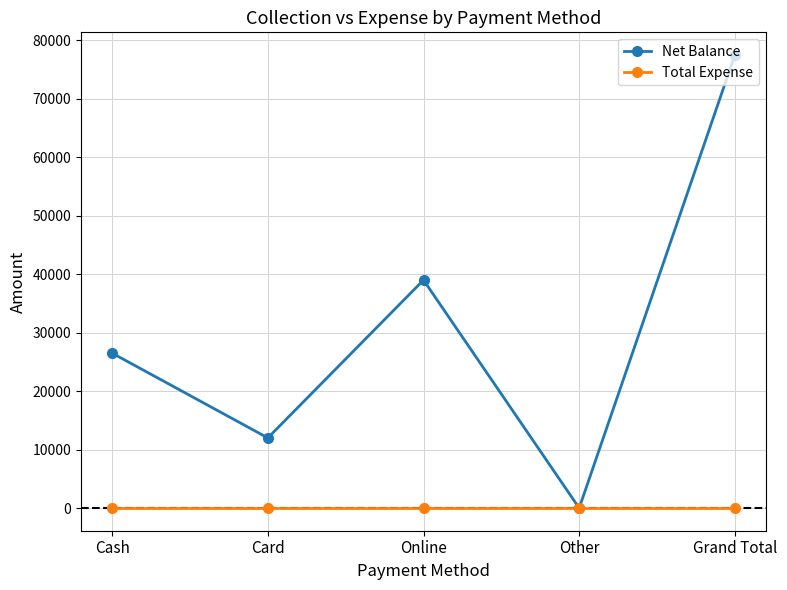

What are all the series names shown in the legend?

Net Balance, Total Expense